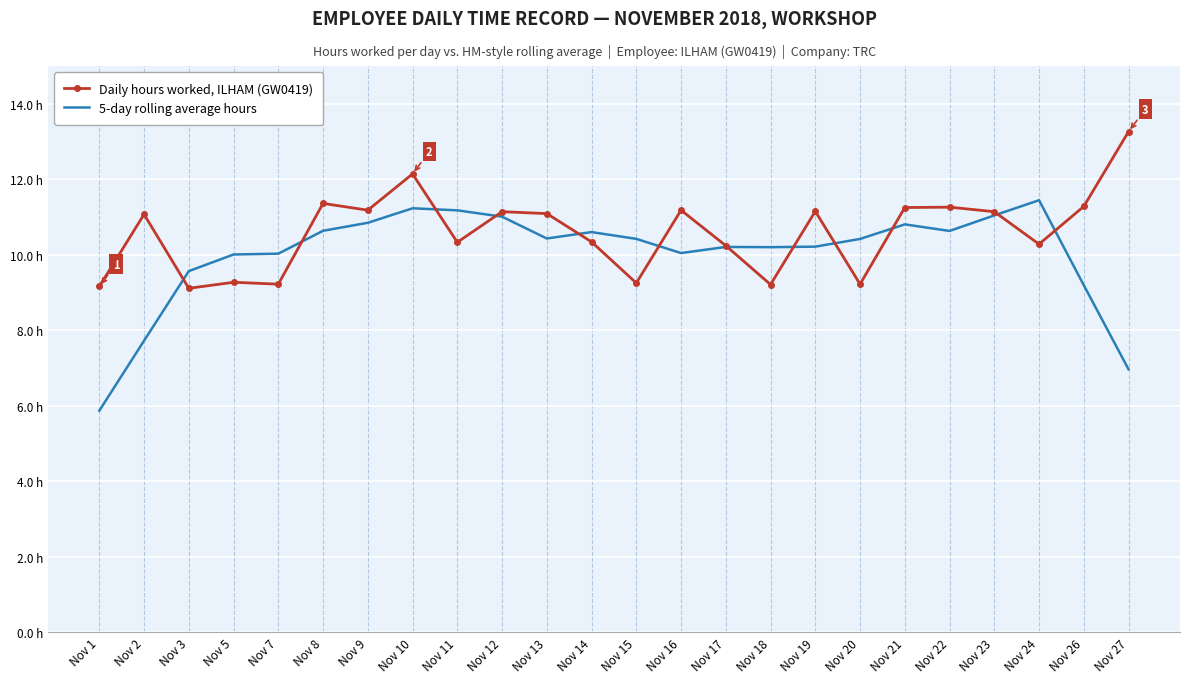

Rank the series by their average value, from highest to lowest.

Daily hours worked, ILHAM (GW0419), 5-day rolling average hours